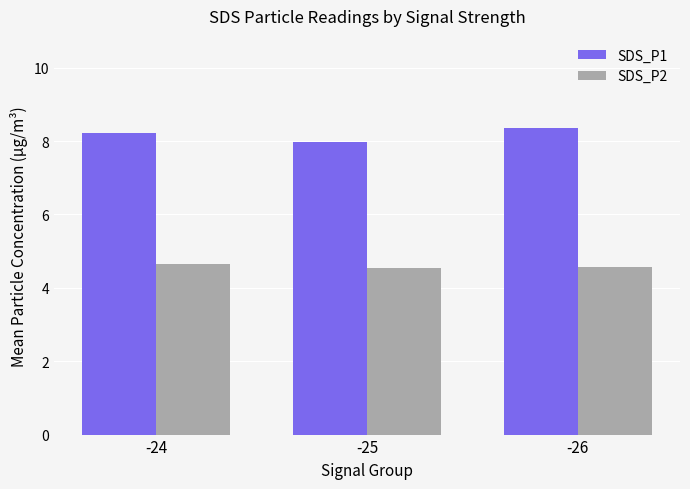

Which series has the largest range (max minus min)?

SDS_P1